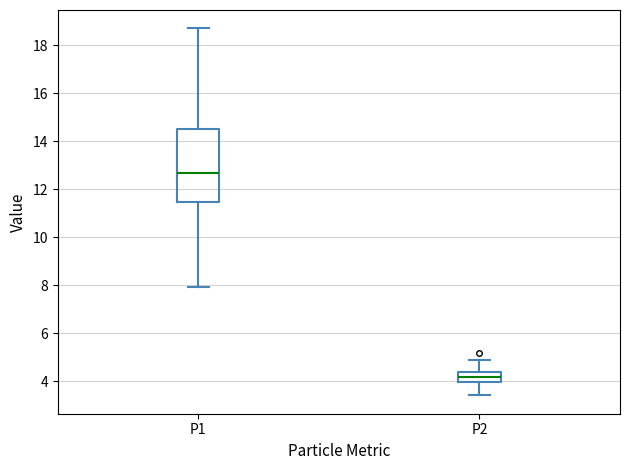

Reading left to right, read every box against the y-axis: the position of its median line, the range the box covers, and the ends of its whiskers. The values are not printed on the chart, so give them approximately, as read against the axis.

P1: median 12.6, box 11.4 to 14.6, whiskers 8.0 to 18.8
P2: median 4.2, box 4.0 to 4.4, whiskers 3.4 to 4.8